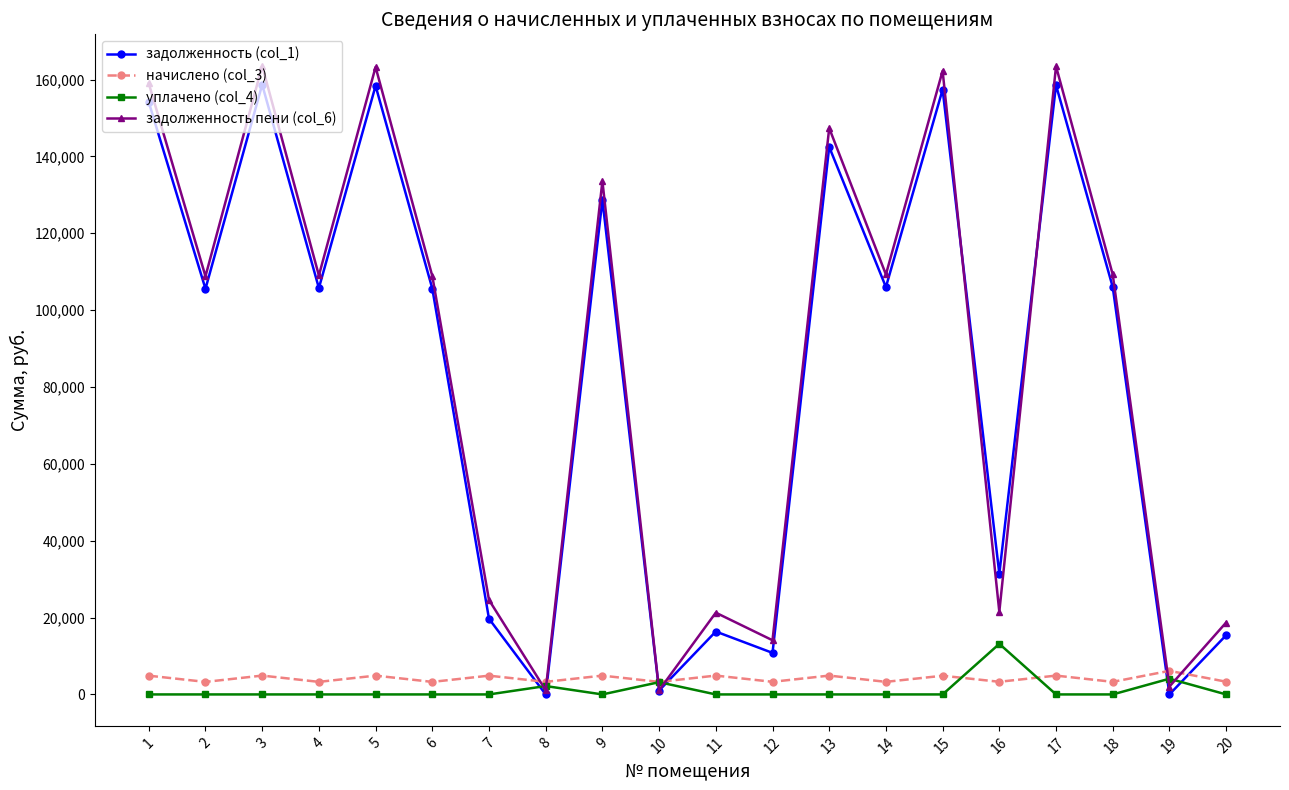

What is the maximum value for задолженность (col_1)?

158675.4